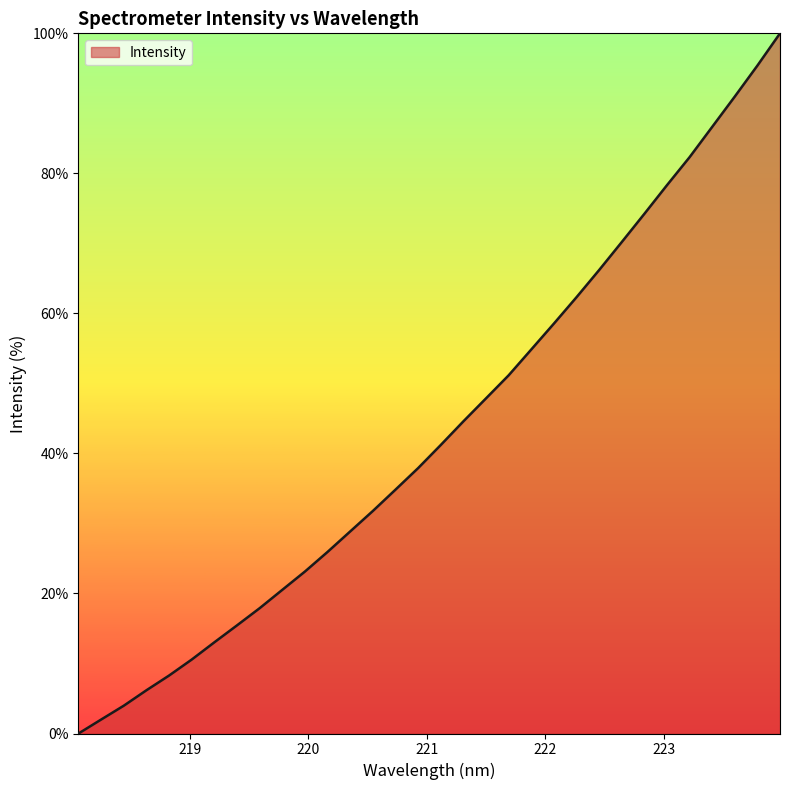

What is the difference between the maximum and minimum values?

100.0